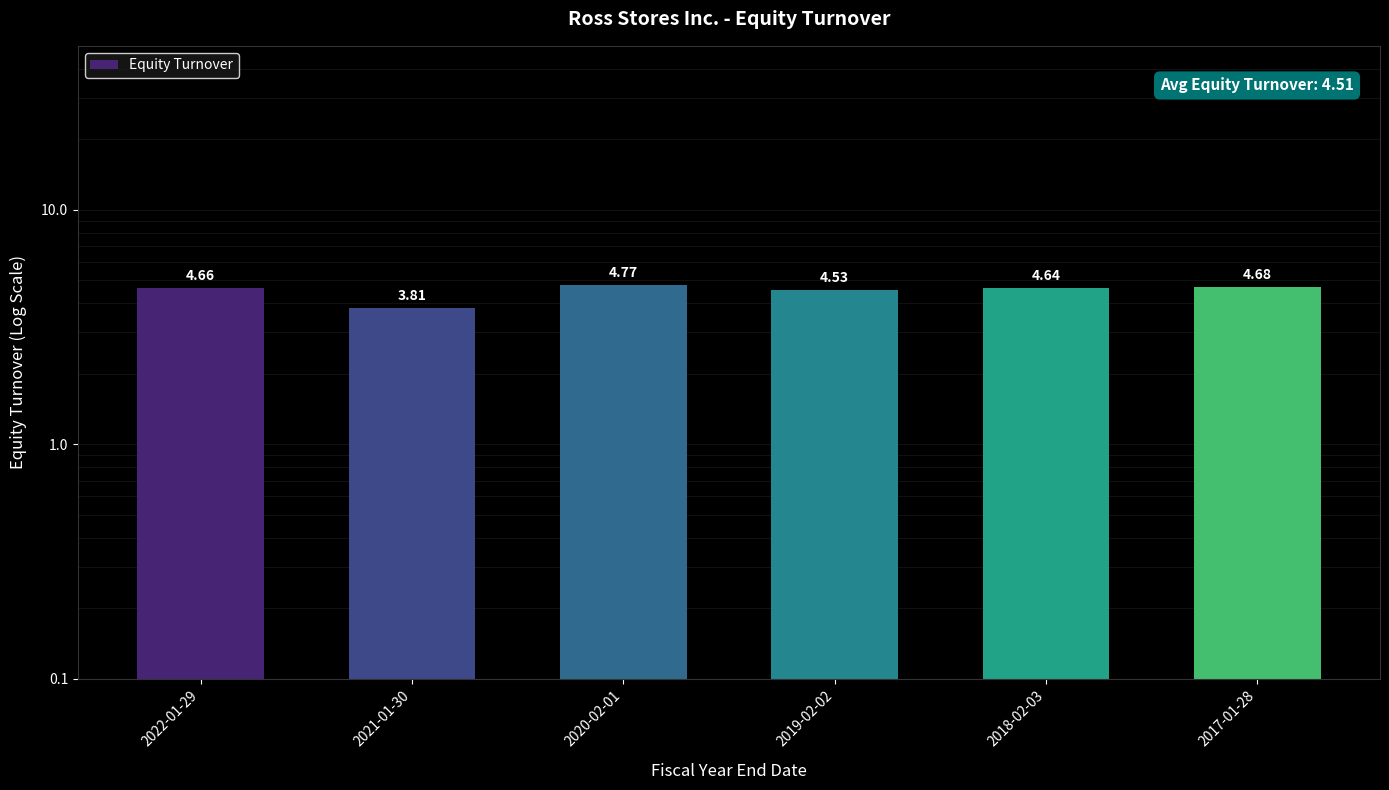

What is the ratio of the value at 2017-01-28 to the value at 2021-01-30?

1.2